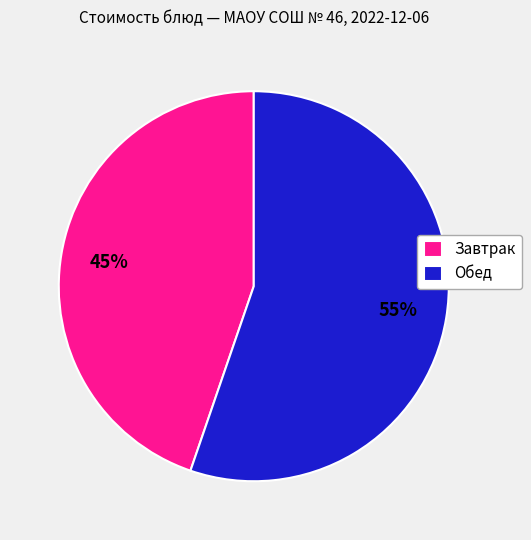

The Завтрак slice represents 60% of the pie. True or false?

False